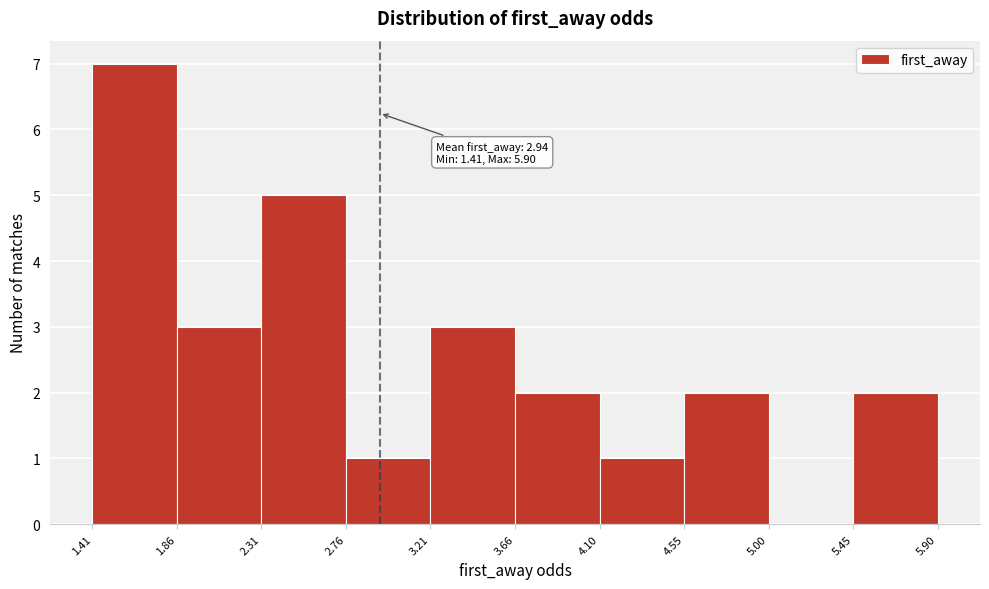

Over which range of the x-axis is the bar tallest?

1.41 to 1.86